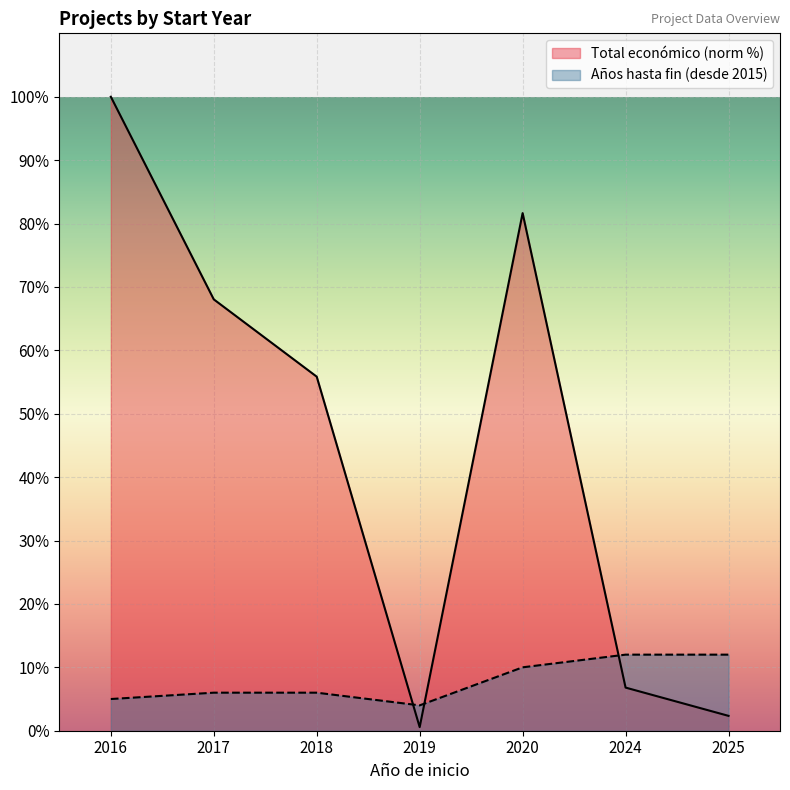

At which category is the sum across all series the highest?

2016